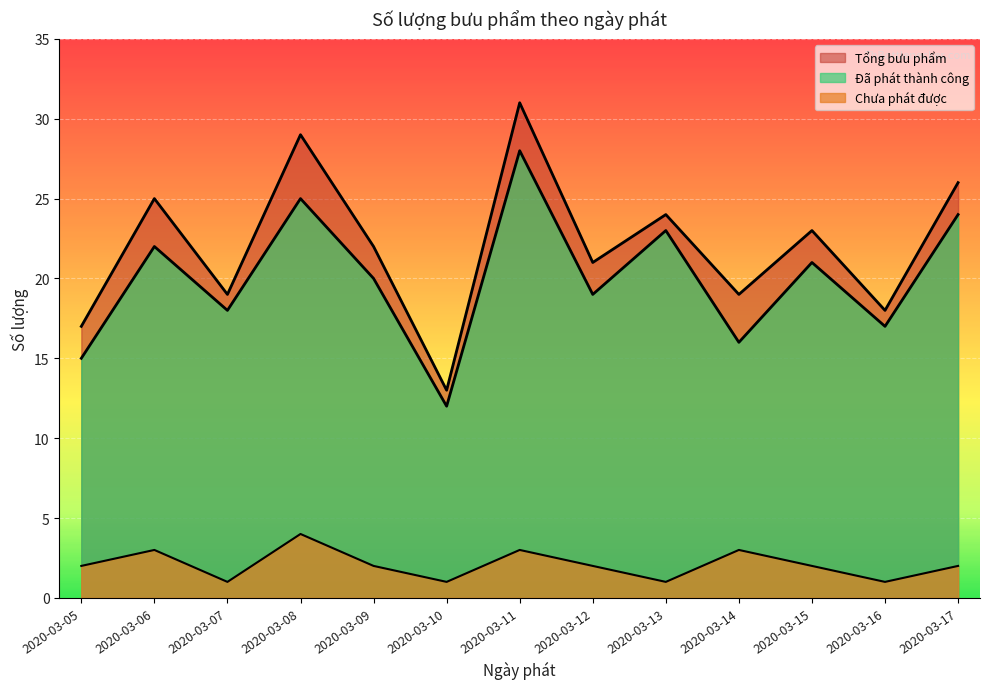

List the labels in order of Chưa phát được value, smallest first.

2020-03-07, 2020-03-10, 2020-03-13, 2020-03-16, 2020-03-05, 2020-03-09, 2020-03-12, 2020-03-15, 2020-03-17, 2020-03-06, 2020-03-11, 2020-03-14, 2020-03-08